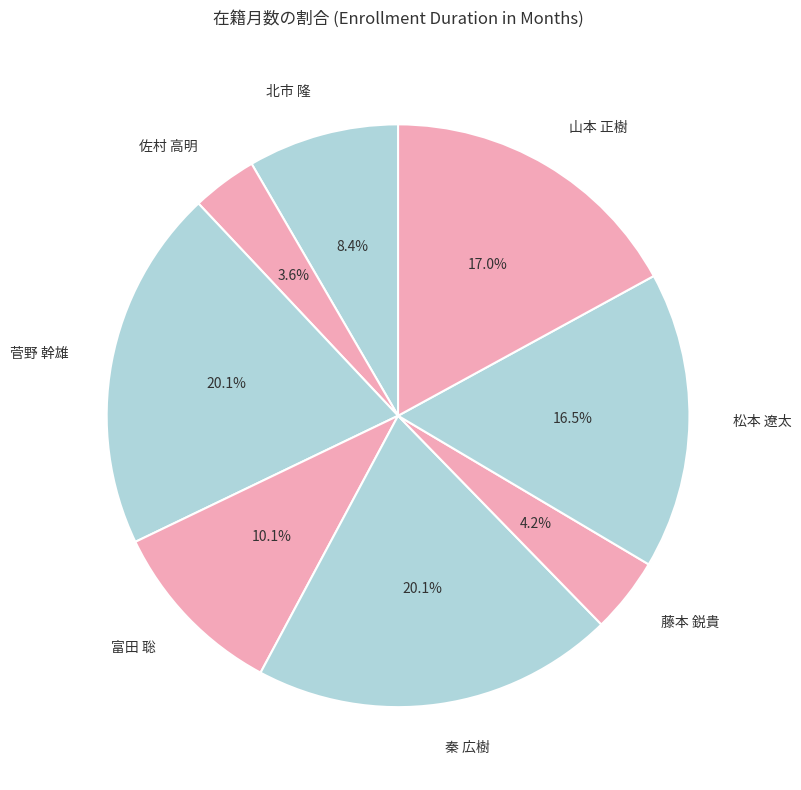

To the nearest percent, what percentage of the pie is 富田 聡?

10%